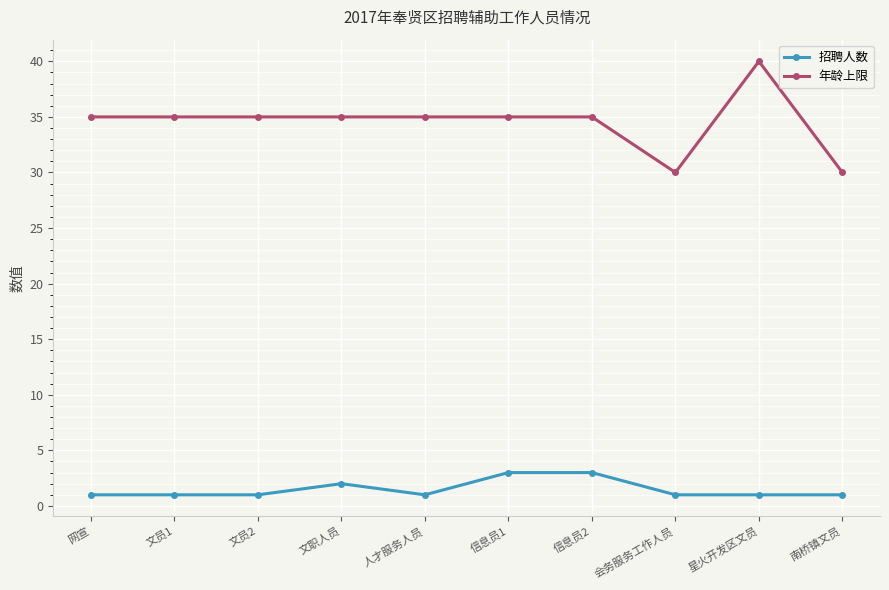

What is the maximum value for 年龄上限?

40